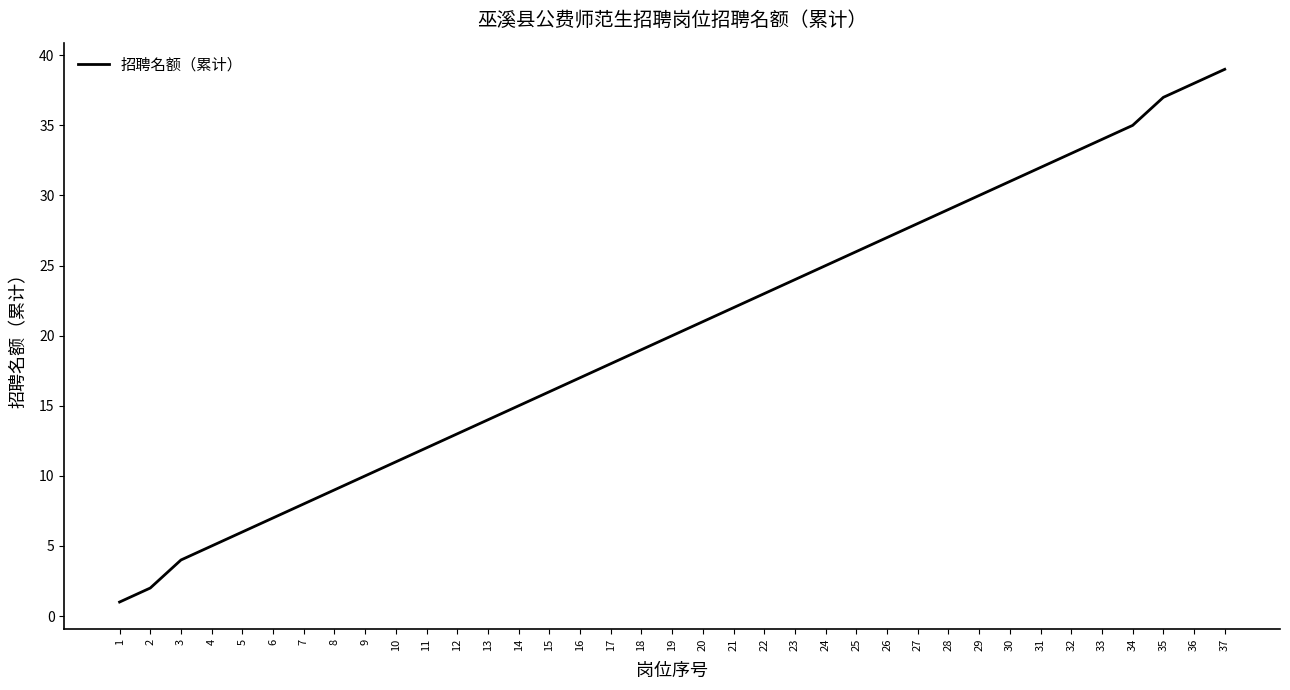

What is the average value?

20